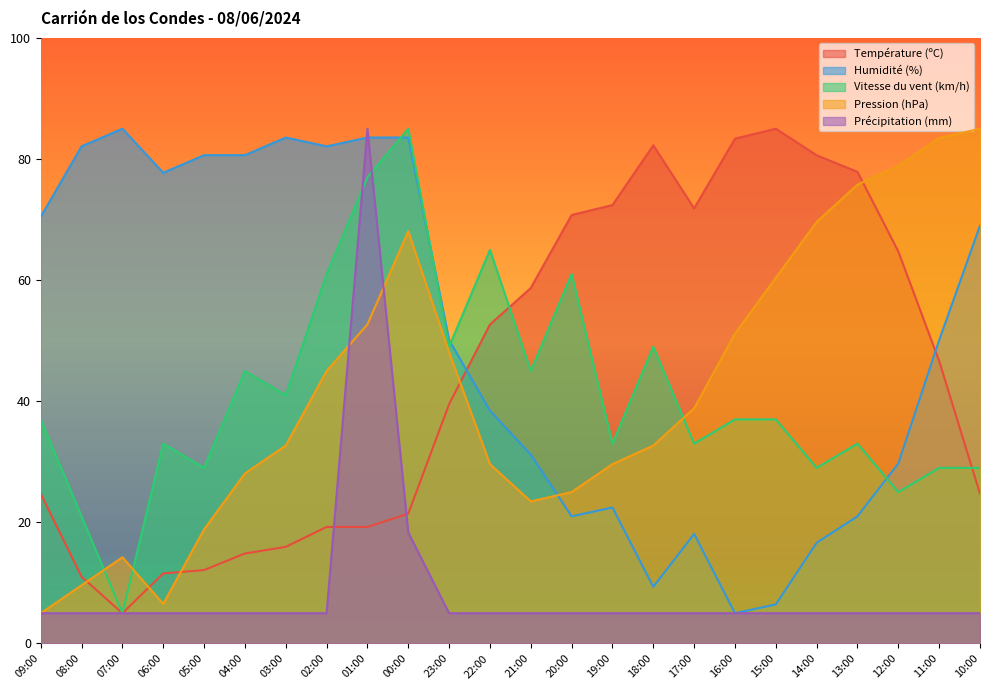

Which series ends up on top after the final intersection of Précipitation (mm) and Température (ºC)?

Température (ºC)